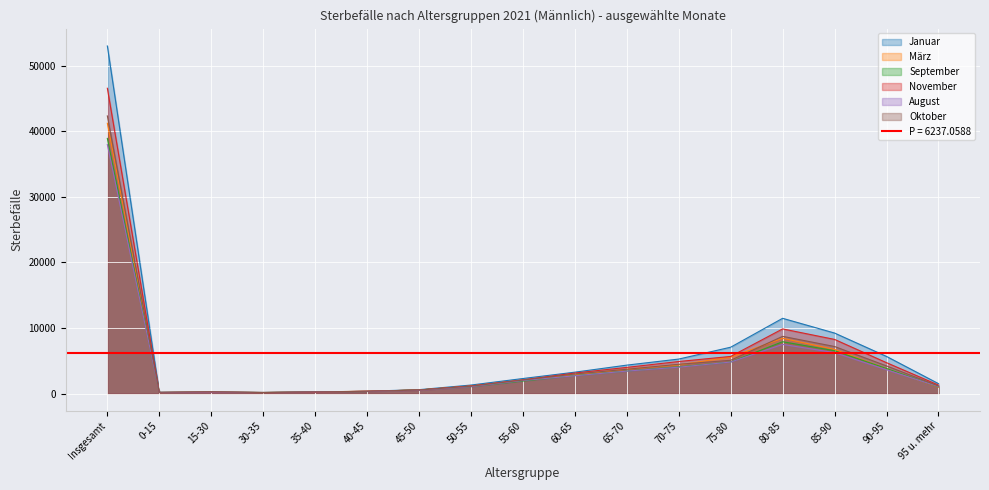

In März, how many points are lower than both neighbors (excluding endpoints)?

2